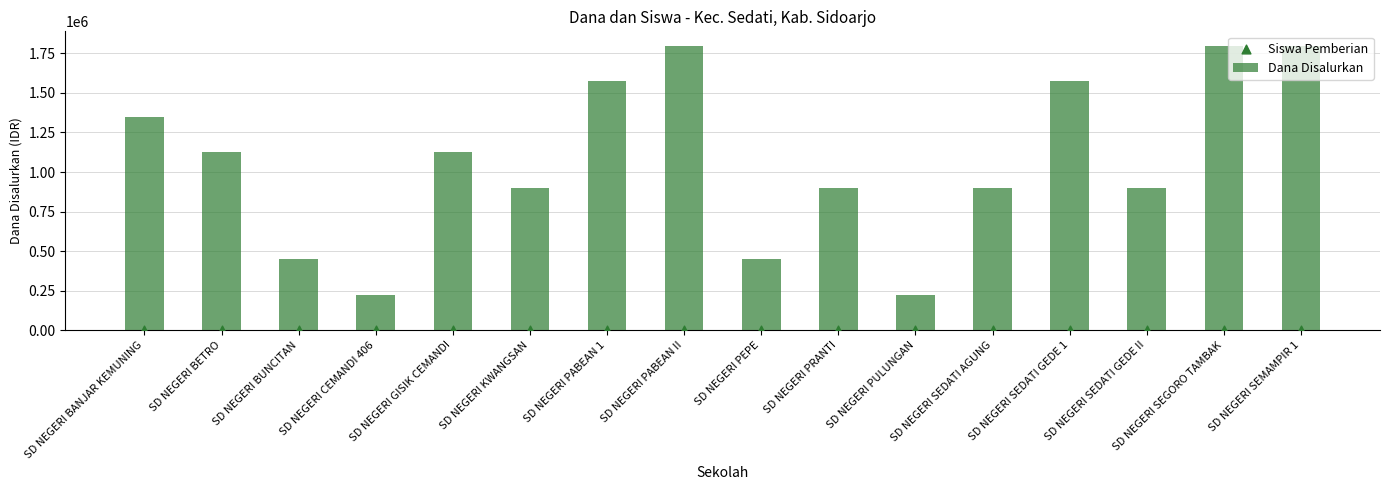

Which series reaches the maximum Y coordinate?

Dana Disalurkan